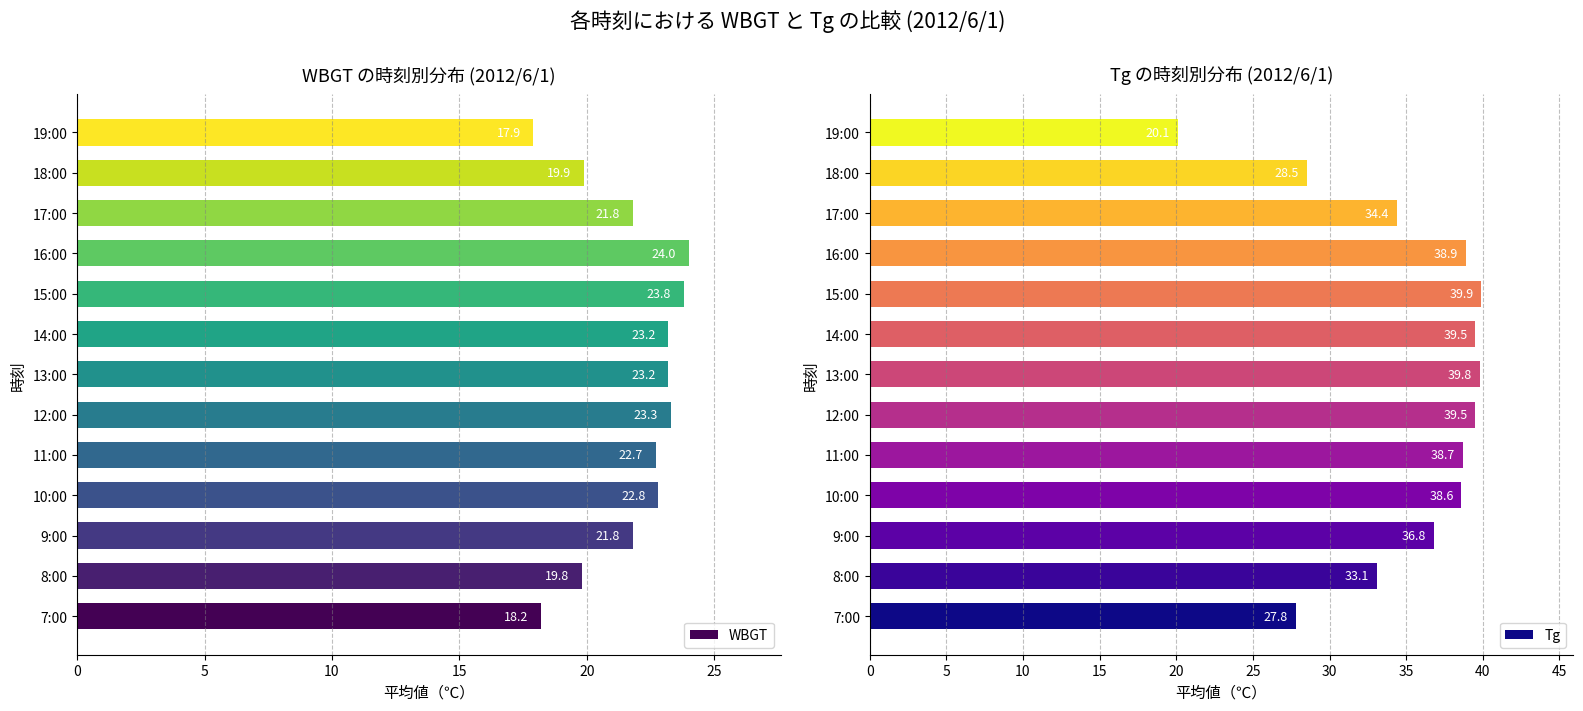

The WBGT series shows 4.6 at 11:00. True or false?

False